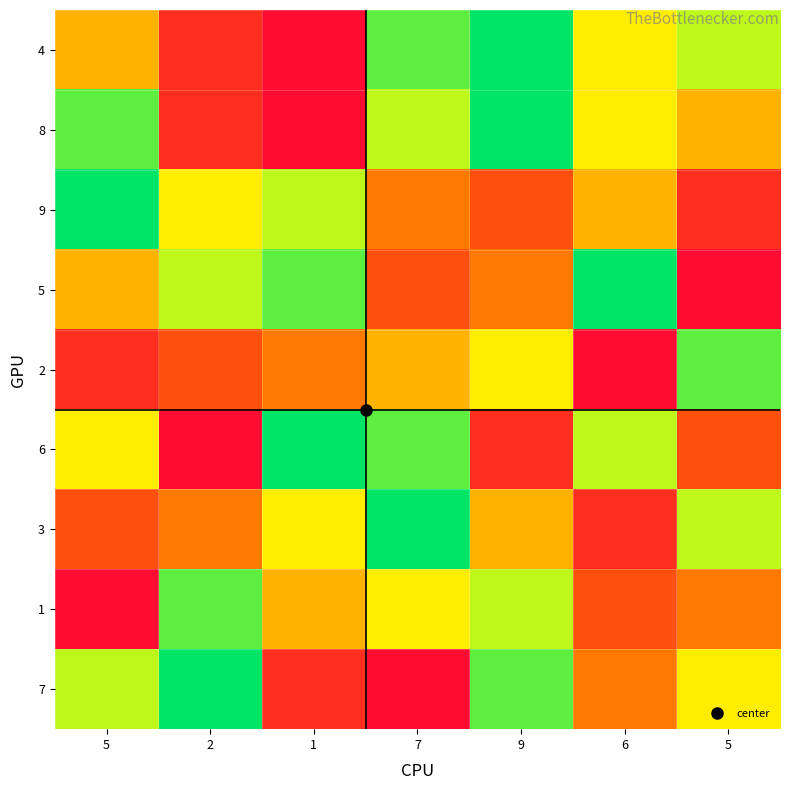

How many distinct data groups are displayed?

9